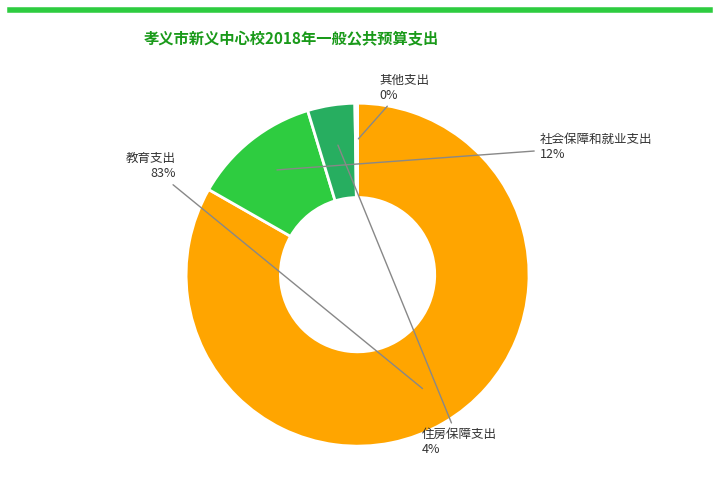

Is there any slice that represents more than half of the pie?

Yes